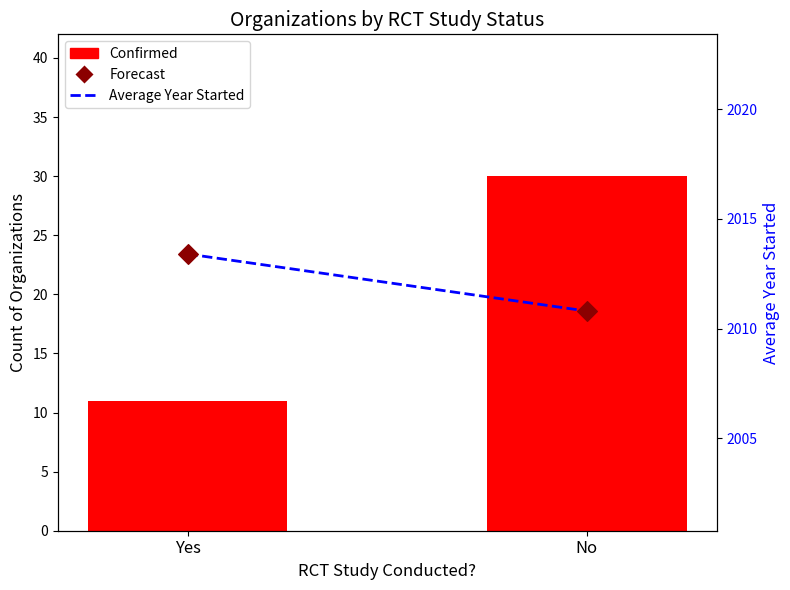

Which series has the largest Y range (max minus min)?

Confirmed